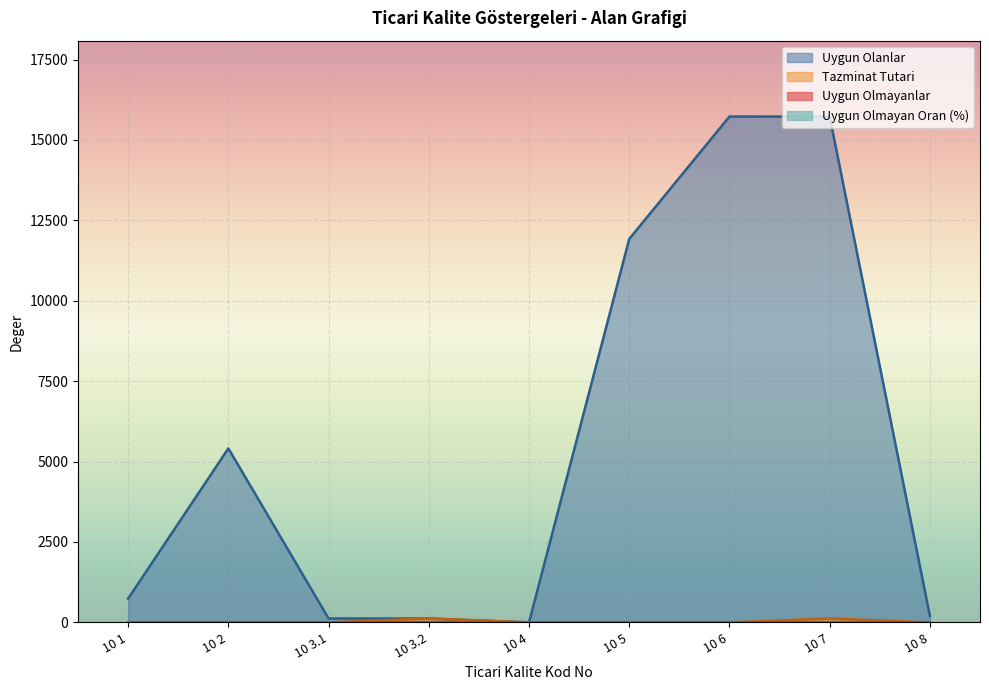

In Tazminat Tutari, how many points are higher than both neighbors (excluding endpoints)?

2